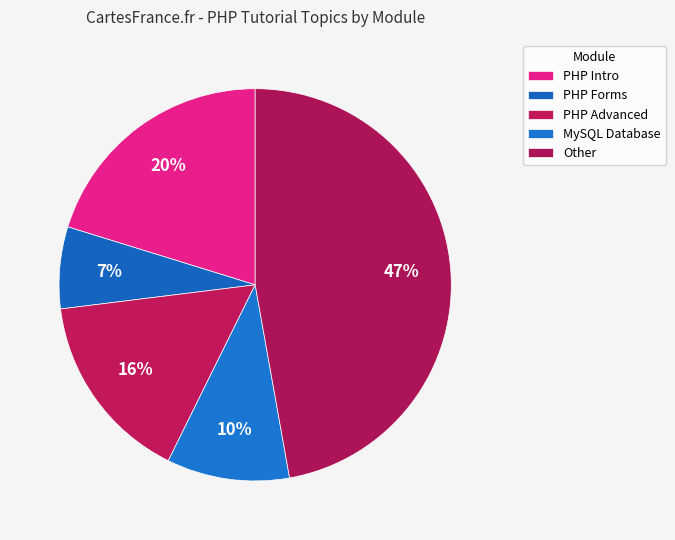

How many segments does this pie chart have?

5